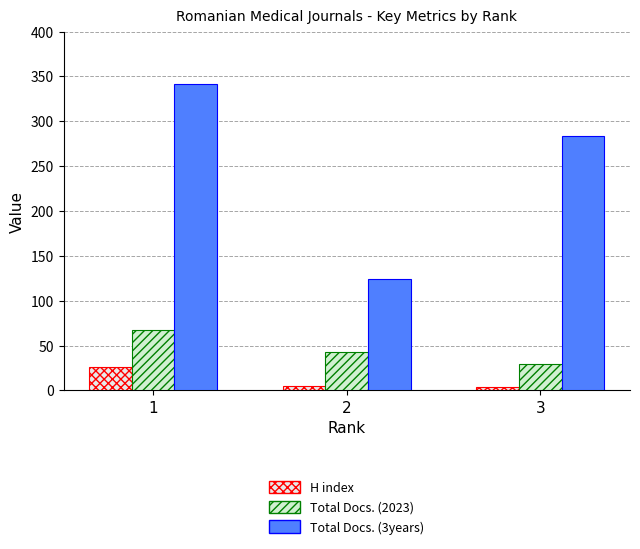

At which category is the sum across all series the highest?

1